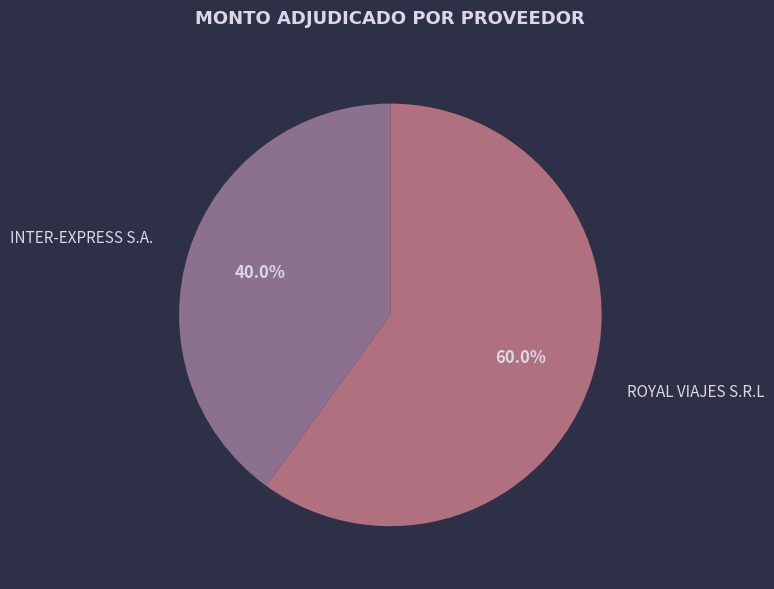

To the nearest percent, what percentage of the pie is INTER-EXPRESS S.A.?

40%